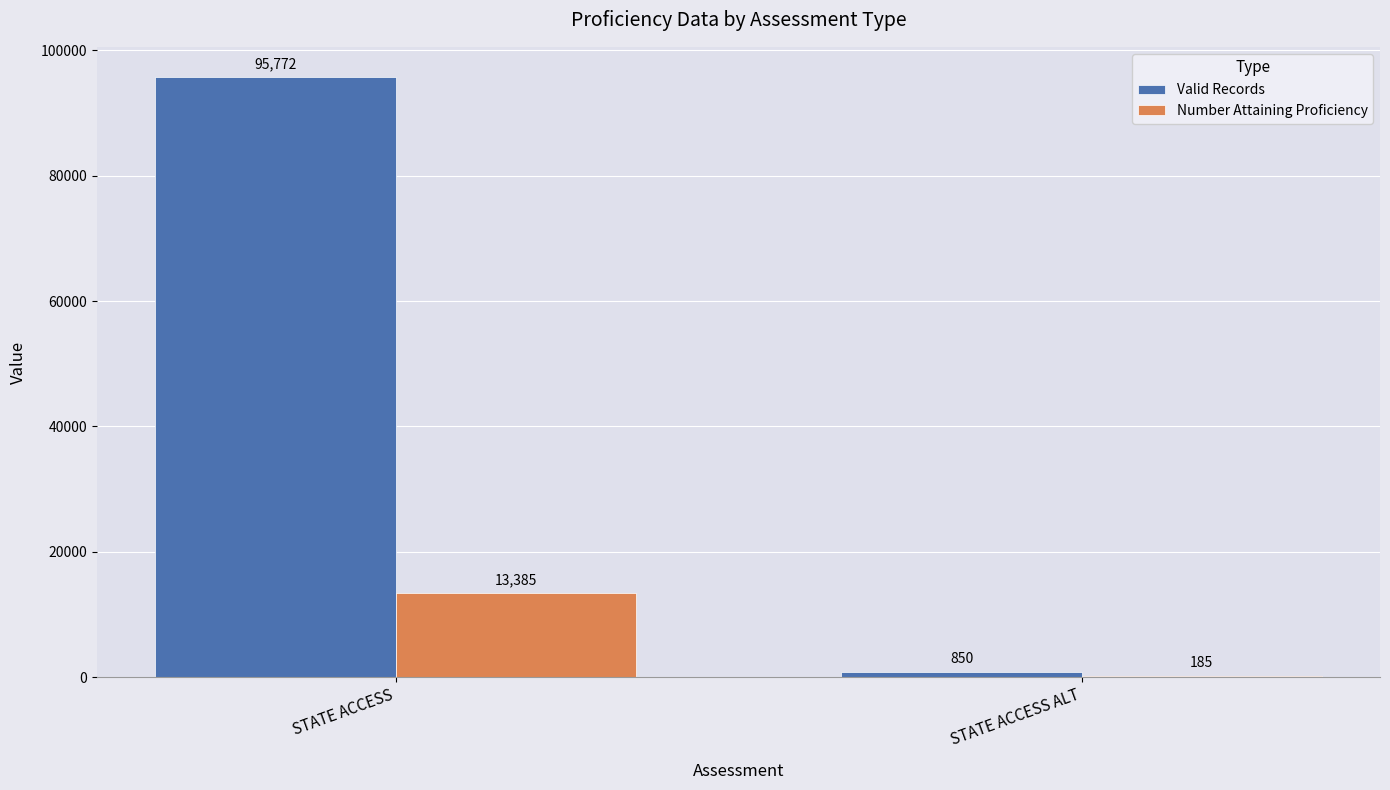

The value of Number Attaining Proficiency at STATE ACCESS ALT is 185. True or false?

True